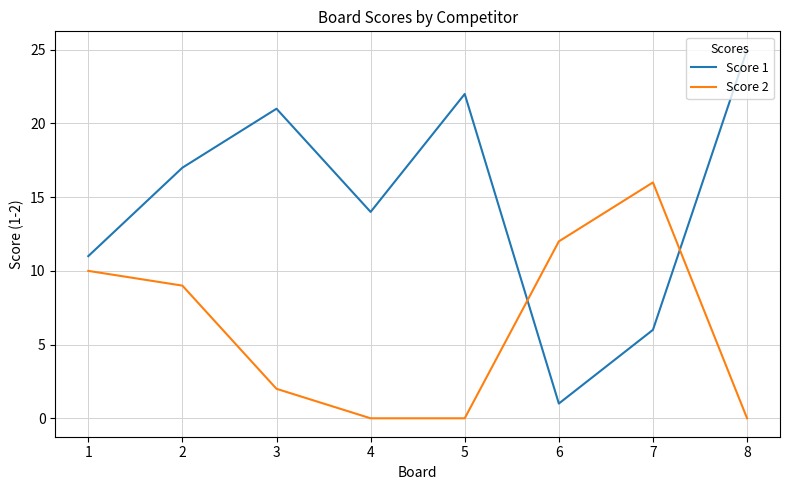

How many Score 2 values are between 0 and 12?

7